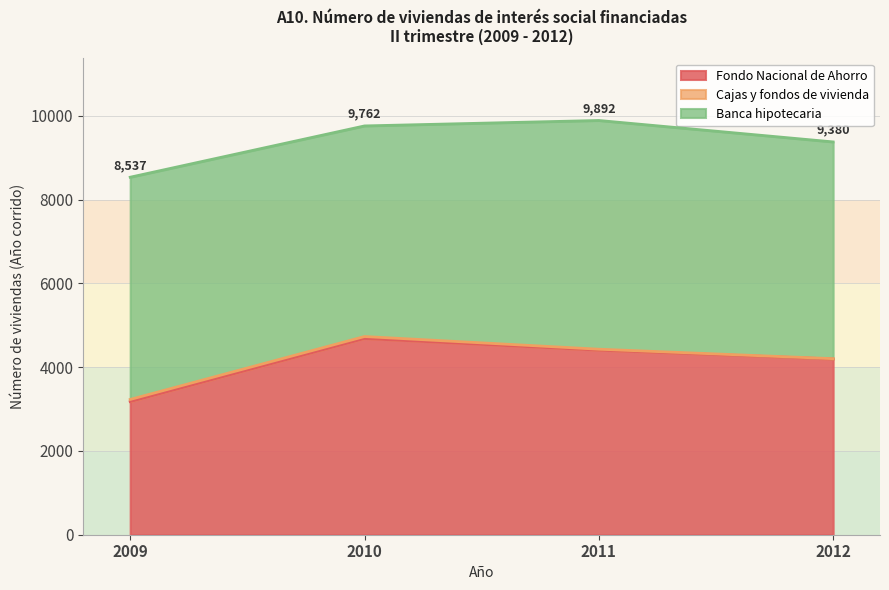

Is it true that Fondo Nacional de Ahorro equals 885 at 2012?

False